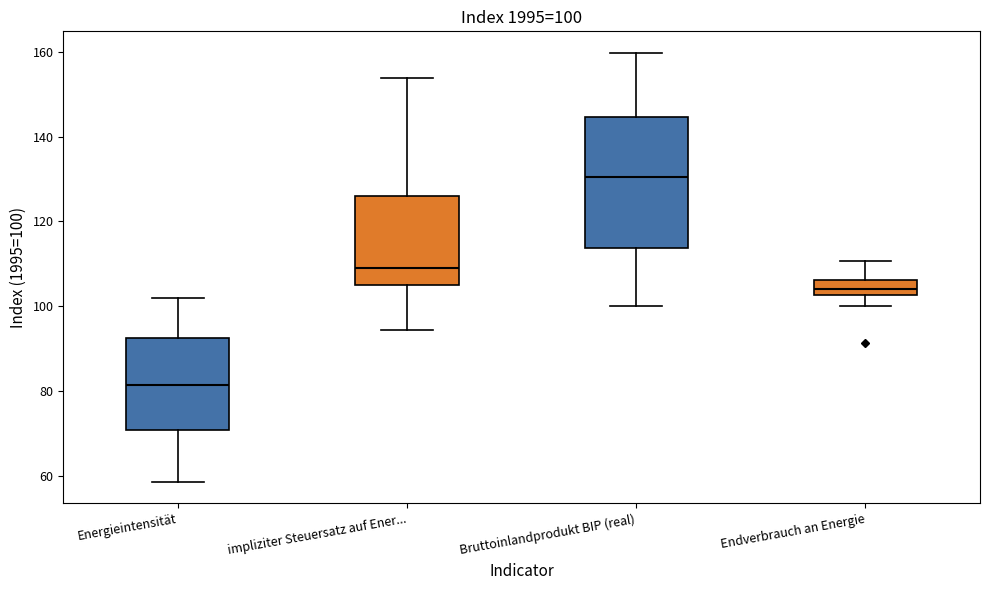

Comparing the boxes themselves (not the whiskers), which one is the tallest?

Bruttoinlandprodukt BIP (real)